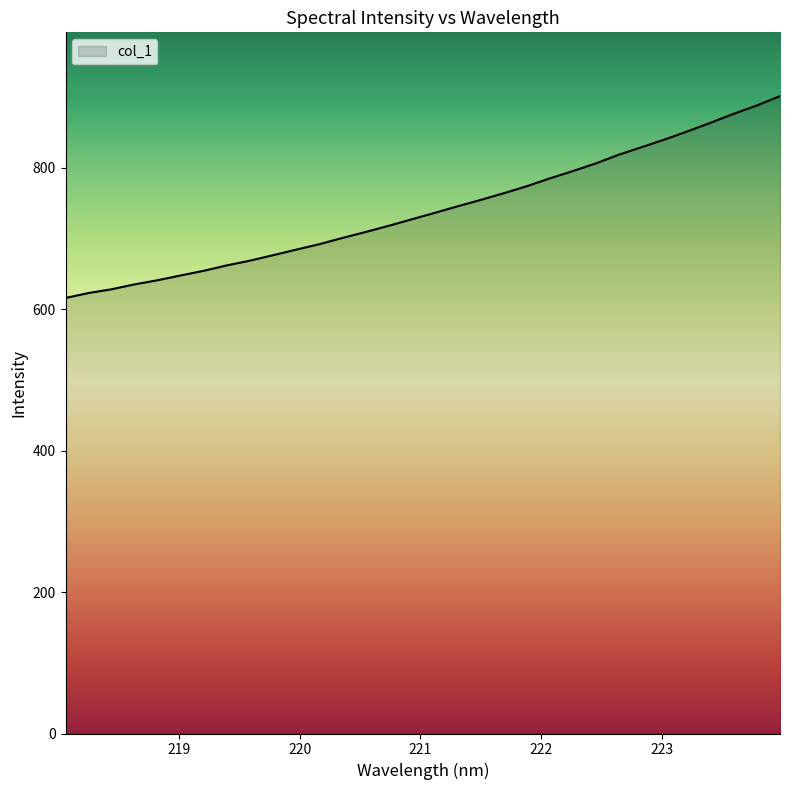

What is the maximum value shown in the chart?

901.0